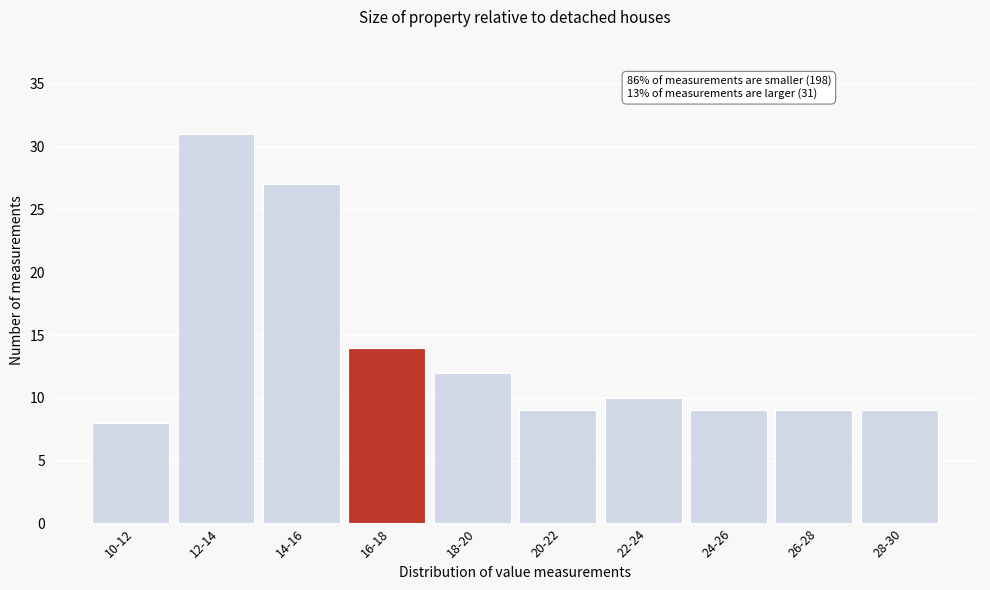

Reading right to left, transcribe all the data shown in this chart.

9	9	9	10	9	12	14	27	31	8